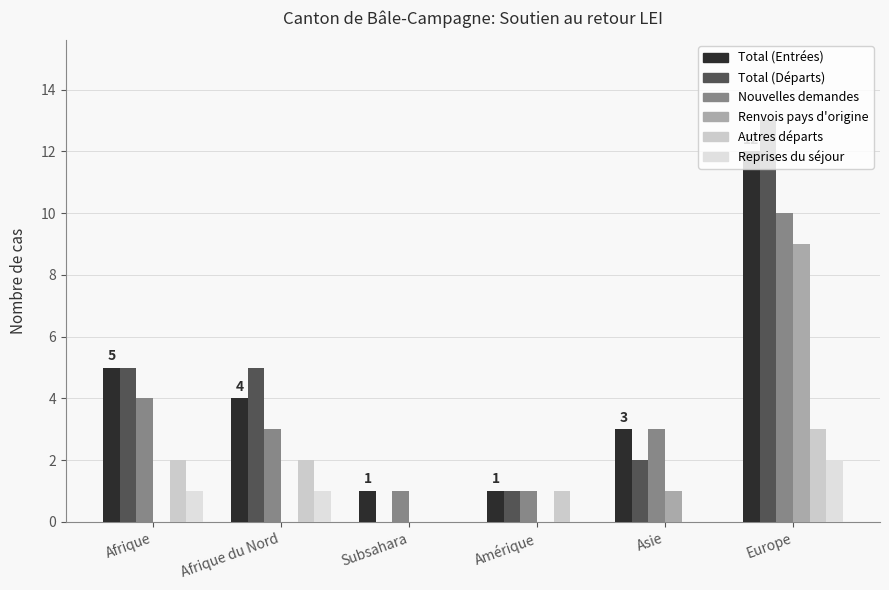

What is the label of the 1st bar from the left?

Afrique